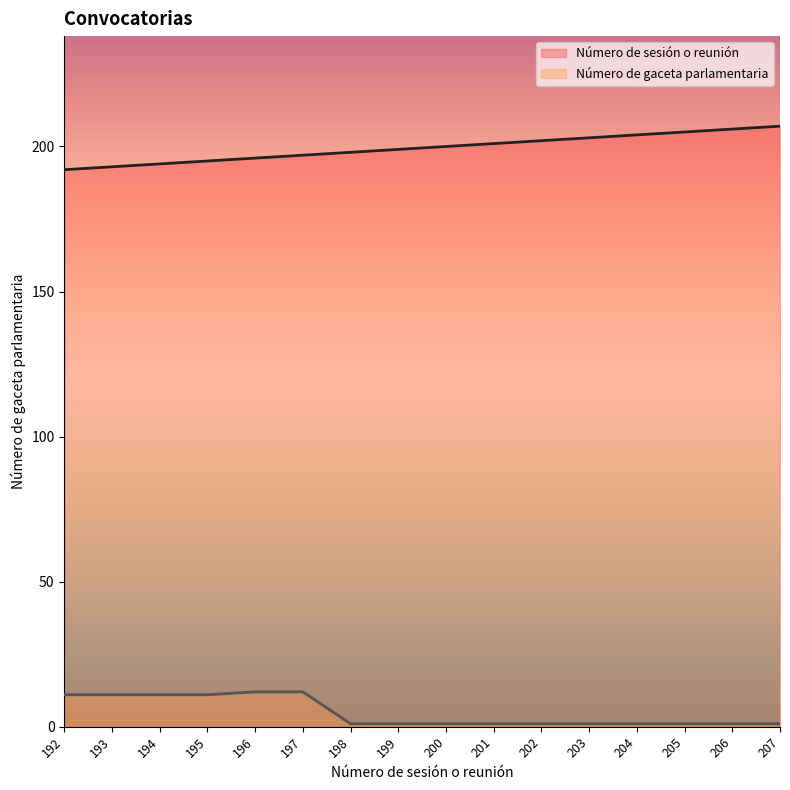

What is the sum of the Número de sesión o reunión values at 197 and 205?

402